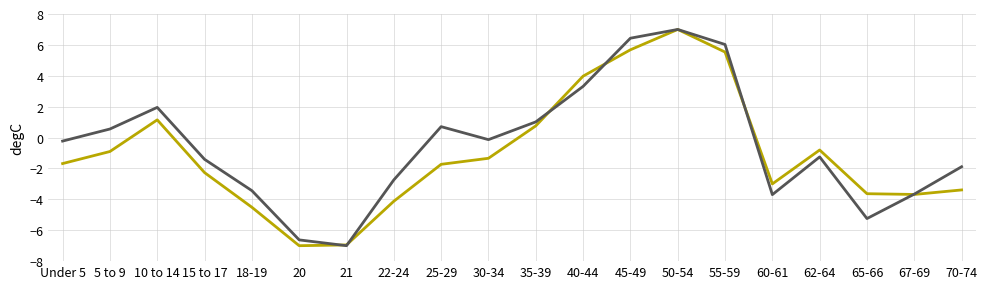

What position from the right is 60-61?

5